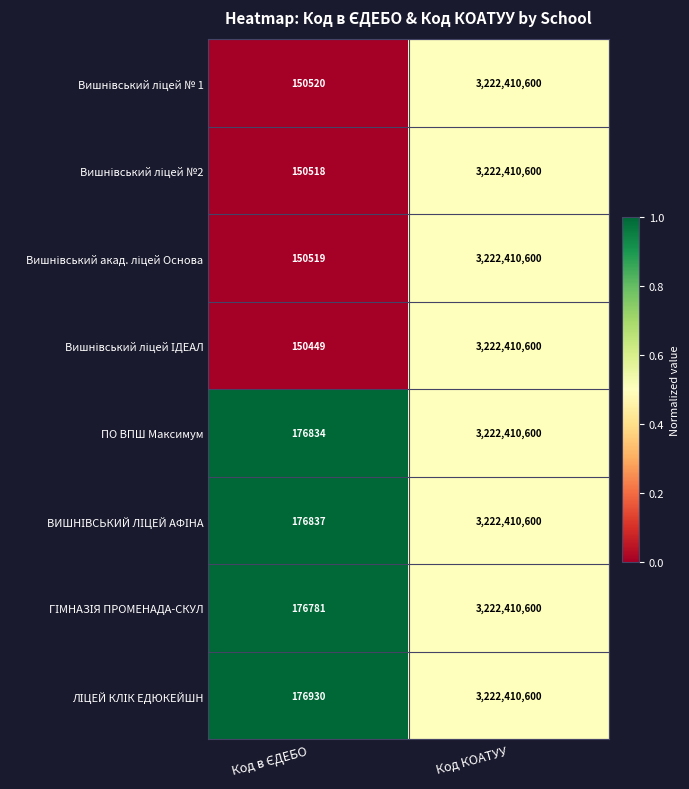

What is the smallest value displayed?

150449